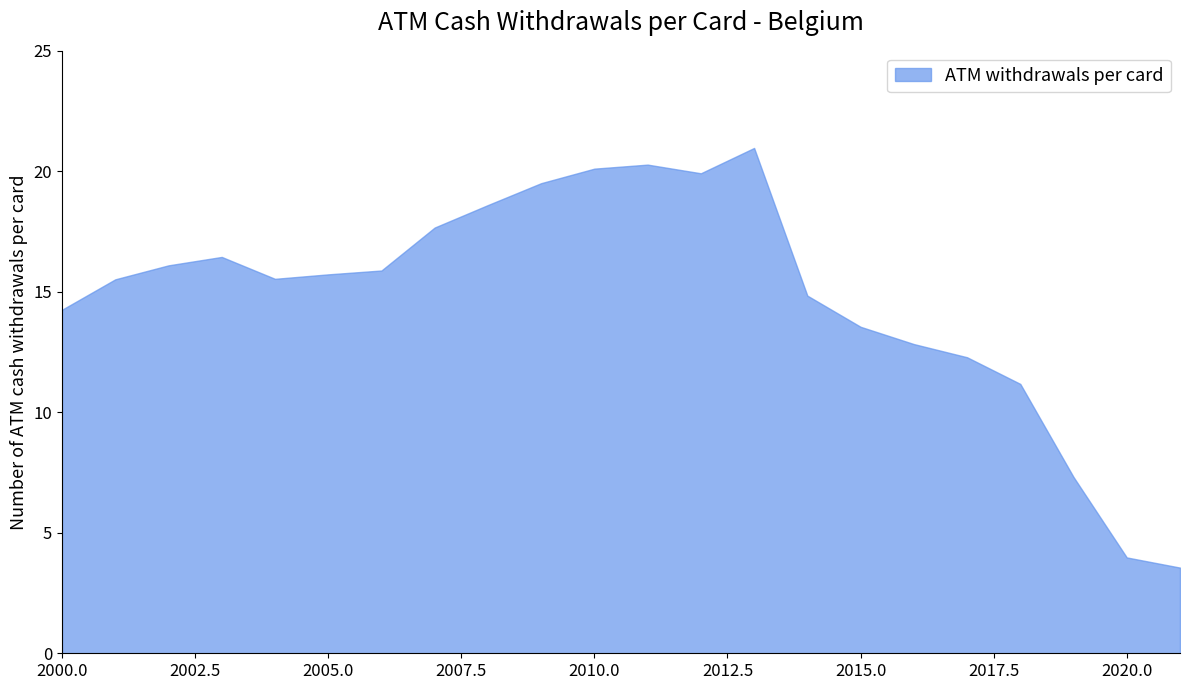

What is the minimum value shown in the chart?

3.6